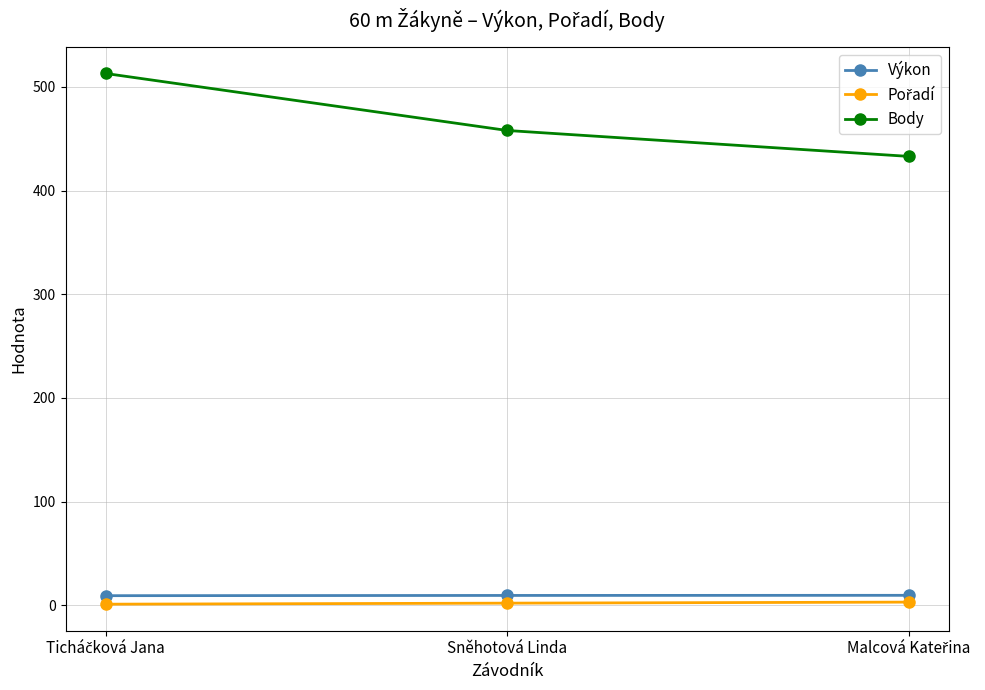

What is the value of the Výkon point at the 1st from the left?

9.2